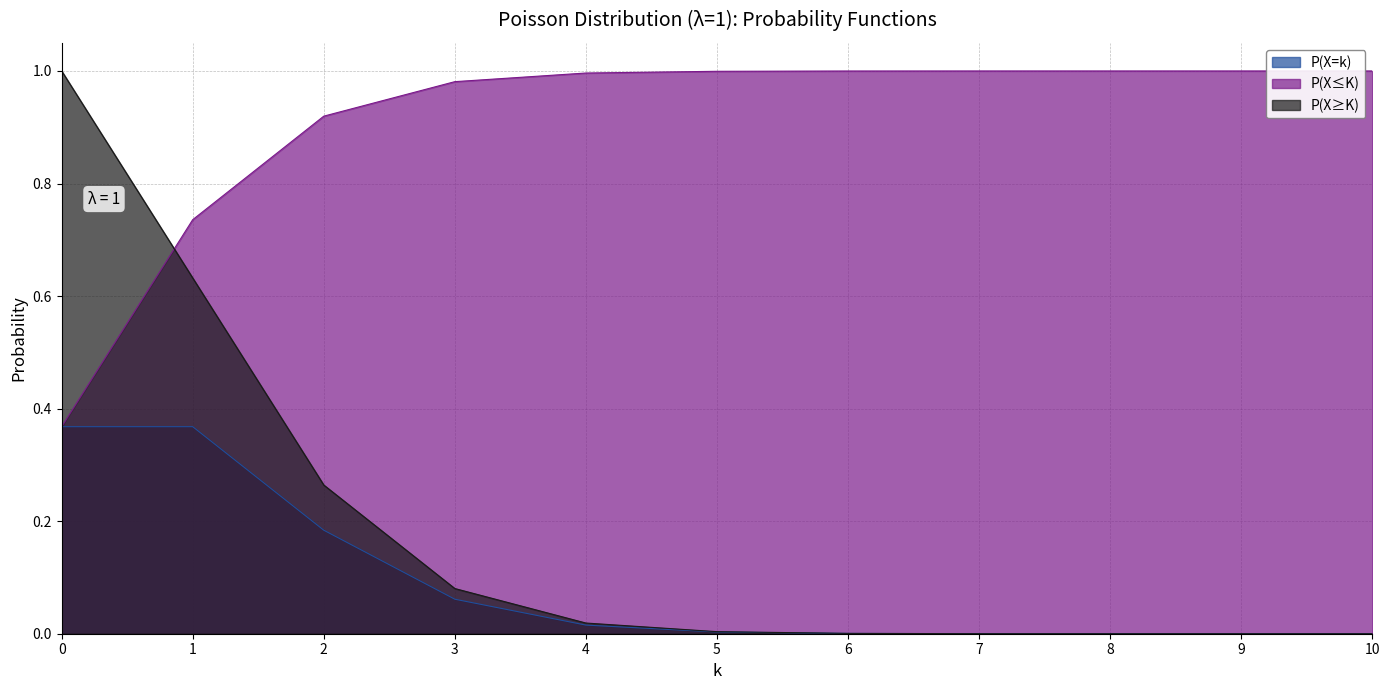

Reading right to left, list all the values displayed in this chart.

P(X=k): 0.0	0.0	0.0	0.0	0.0	0.0	0.0	0.1	0.2	0.4	0.4
P(X≤K): 1.0	1.0	1.0	1.0	1.0	1.0	1.0	1.0	0.9	0.7	0.4
P(X≥K): 0.0	0.0	0.0	0.0	0.0	0.0	0.0	0.1	0.3	0.6	1.0